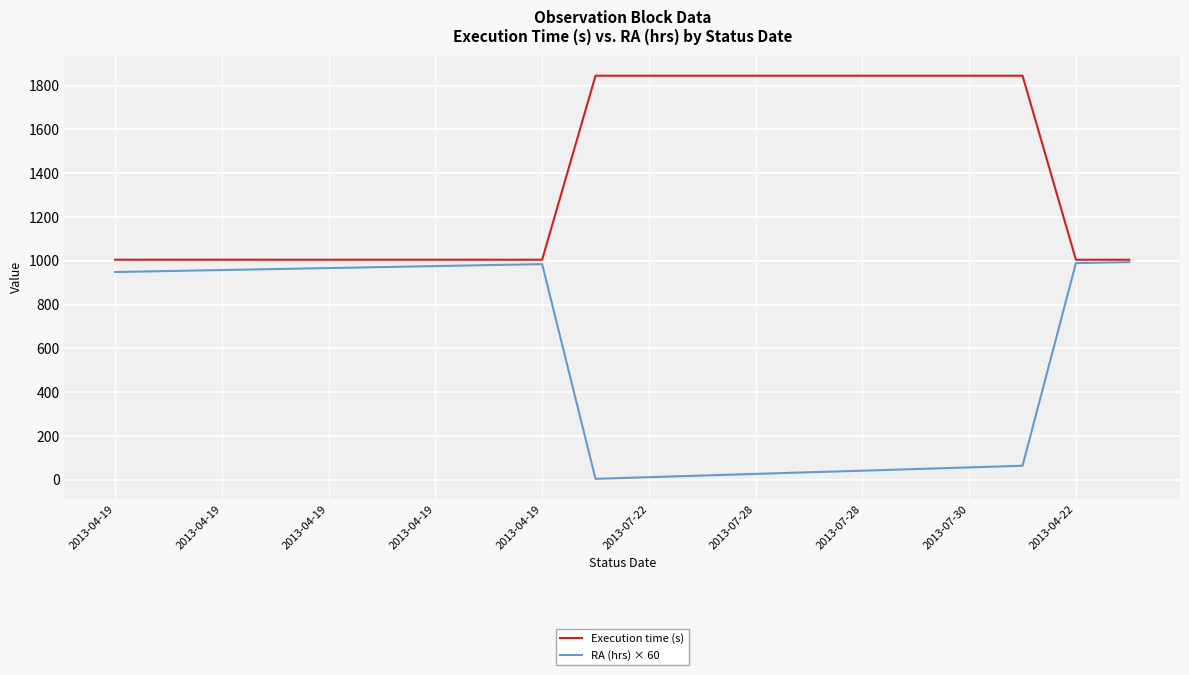

Does the chart have visible grid lines?

Yes